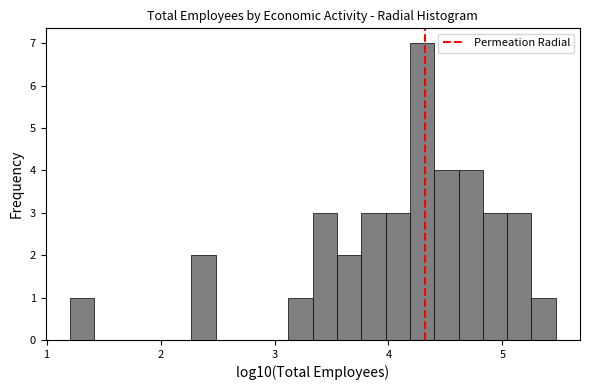

Read against the x-axis, roughly where is the centre of the tallest bar?

4.3